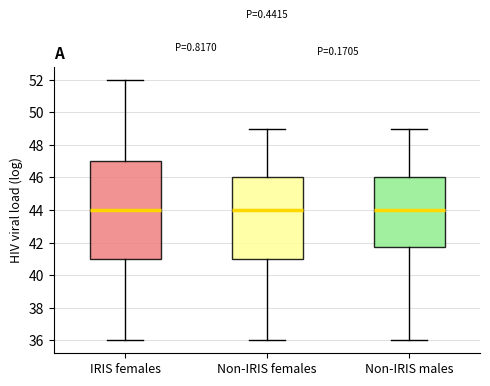

Reading left to right, transcribe this box plot: for each box, give where its median line is, the range the box spans, and where its two whiskers end, as read against the y-axis. The values are not printed on the chart, so give them approximately, as read against the axis.

IRIS females: median 44.0, box 41.0 to 47.0, whiskers 36.0 to 52.0
Non-IRIS females: median 44.0, box 41.0 to 46.0, whiskers 36.0 to 49.0
Non-IRIS males: median 44.0, box 41.8 to 46.0, whiskers 36.0 to 49.0